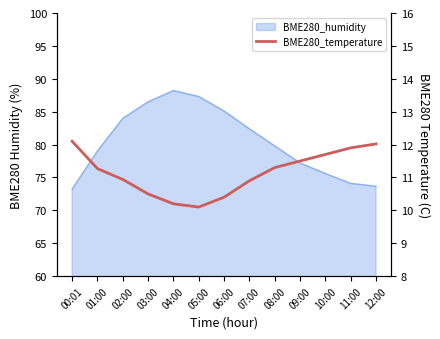

What is the change in value from 03:00 to 09:00?

+1.0